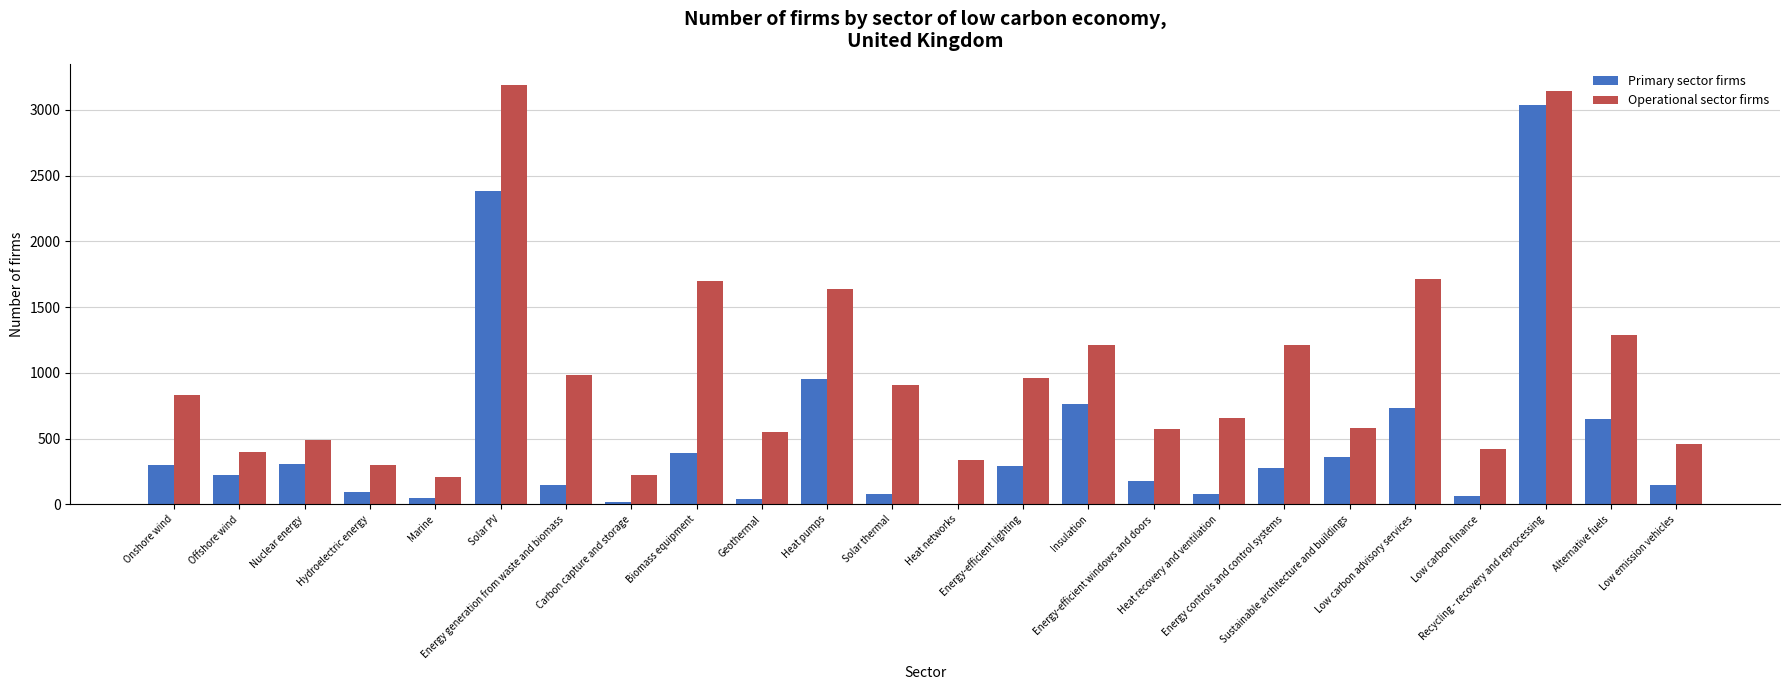

What is the sum of all Primary sector firms values?

11560